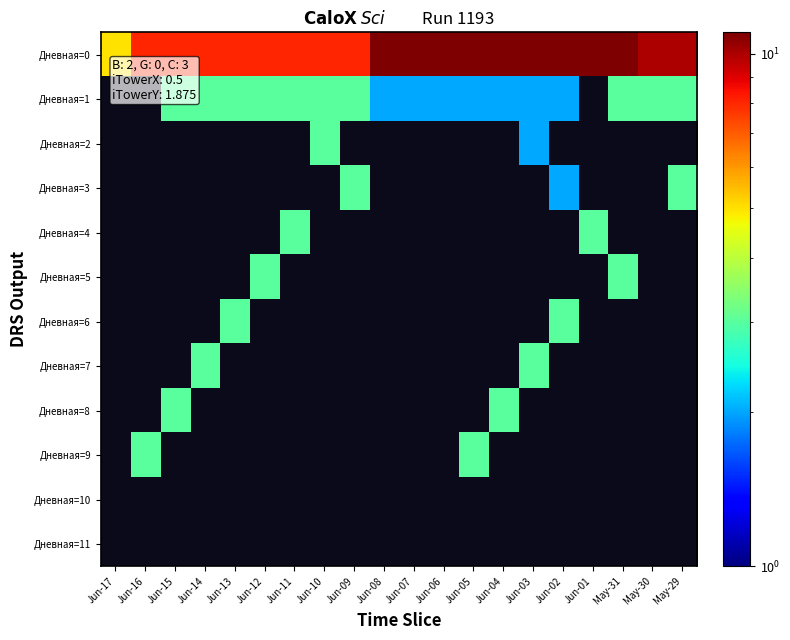

What is the sum of the Дневная=0 values at Jun-01 and Jun-07?

22.0